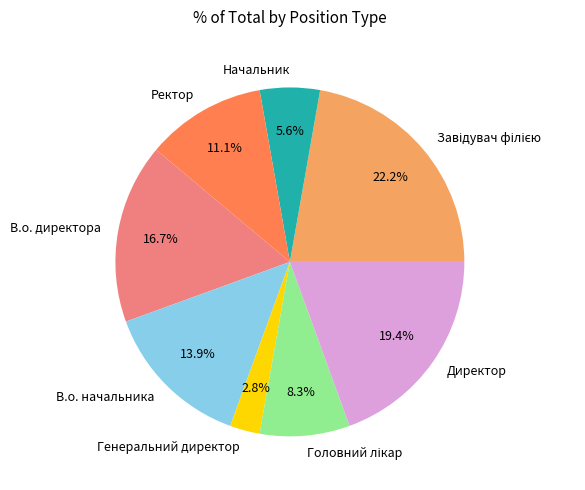

How many slices are in this pie chart?

8